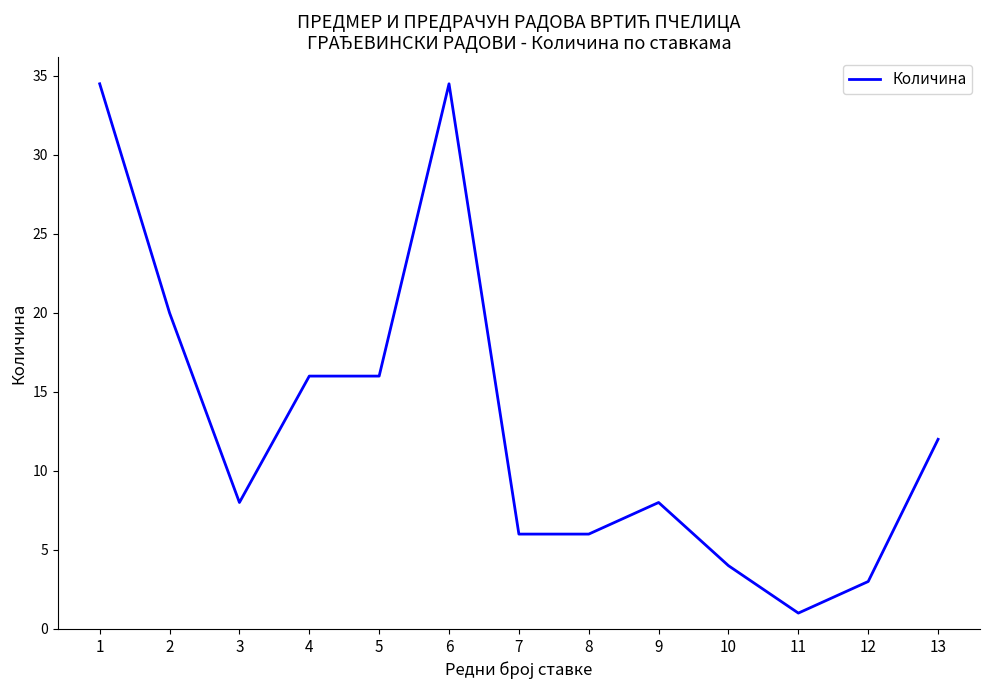

At which category does the chart reach its minimum across all series?

11